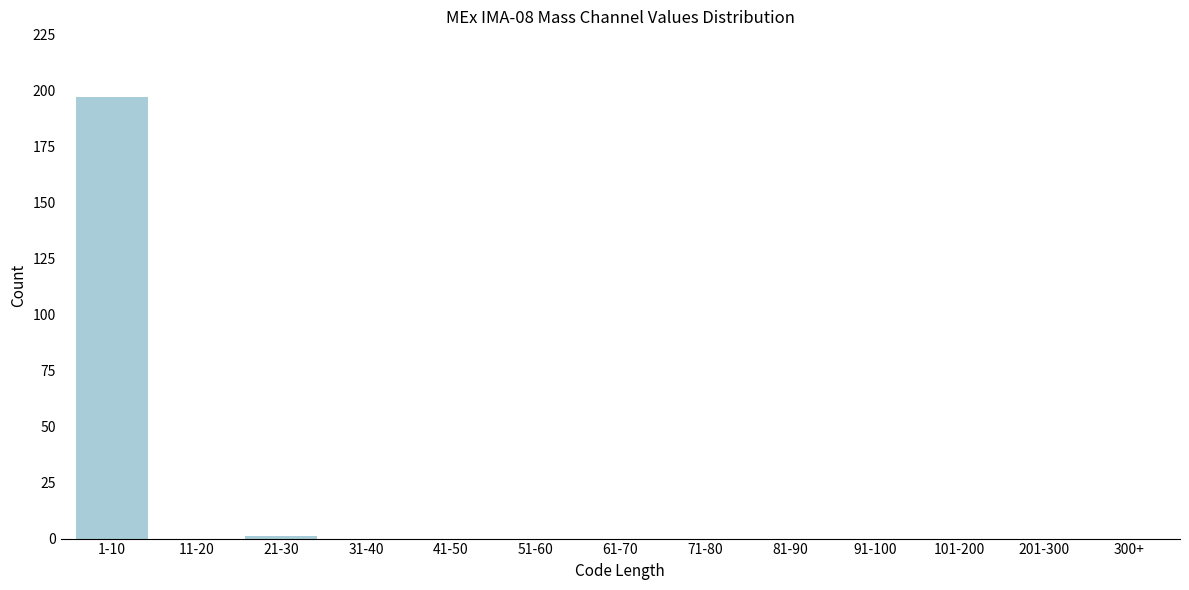

Reading left to right, extract all data points from this chart.

1-10=197	11-20=0	21-30=1	31-40=0	41-50=0	51-60=0	61-70=0	71-80=0	81-90=0	91-100=0	101-200=0	201-300=0	300+=0